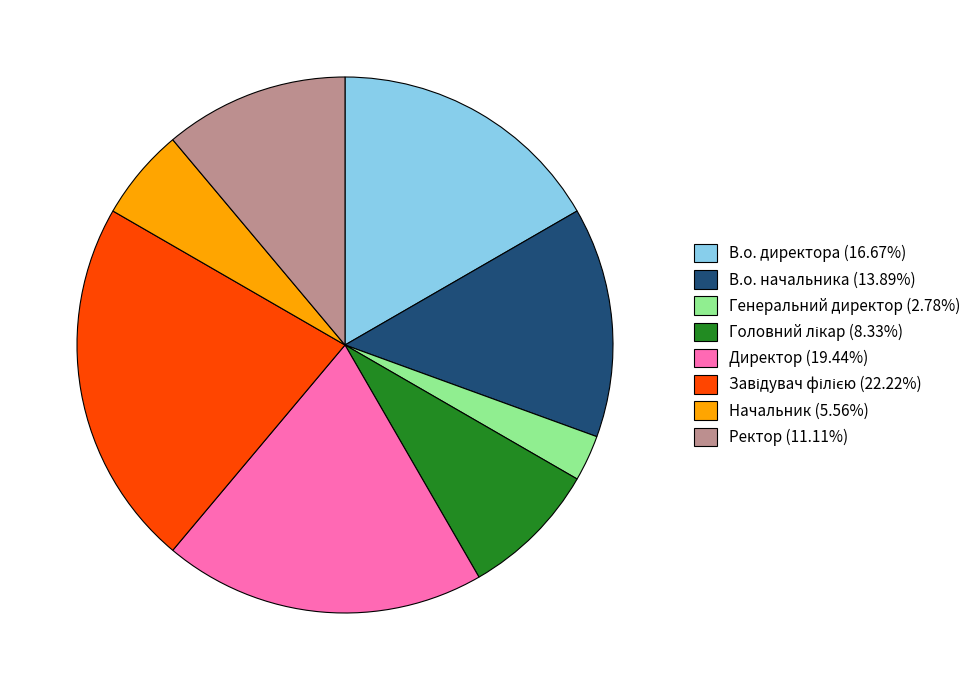

Combined, do В.о. начальника (13.89%) and Генеральний директор (2.78%) account for over 50%?

No